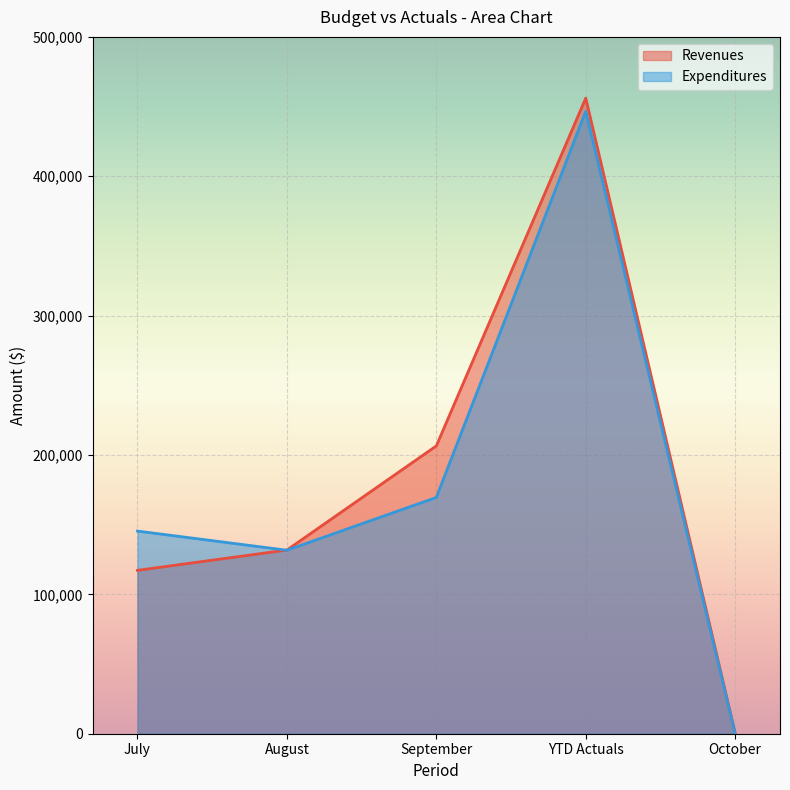

True or false: Expenditures has a value of 169557.3 at September.

True